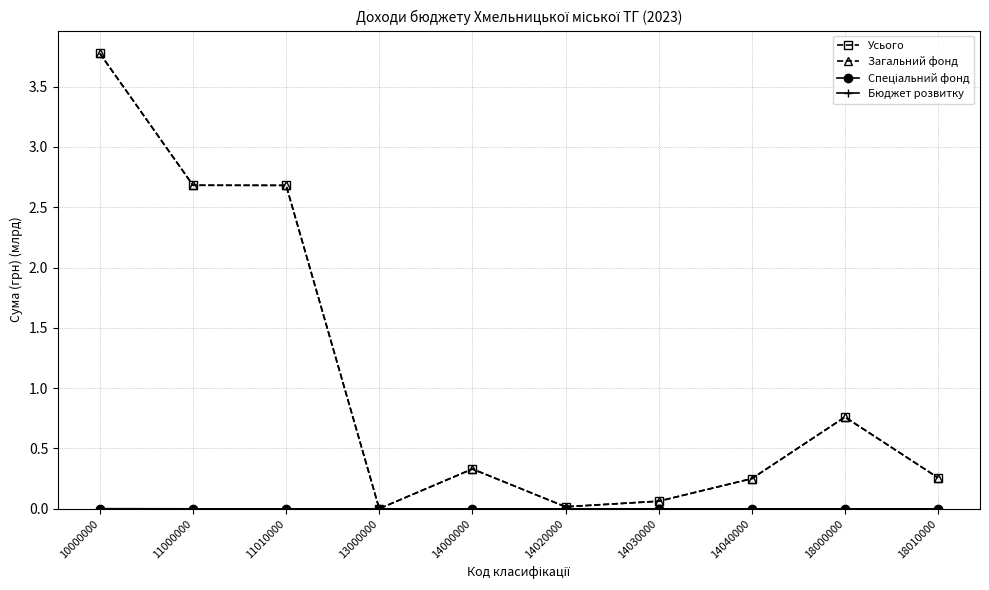

How many categories are shown in the chart?

10